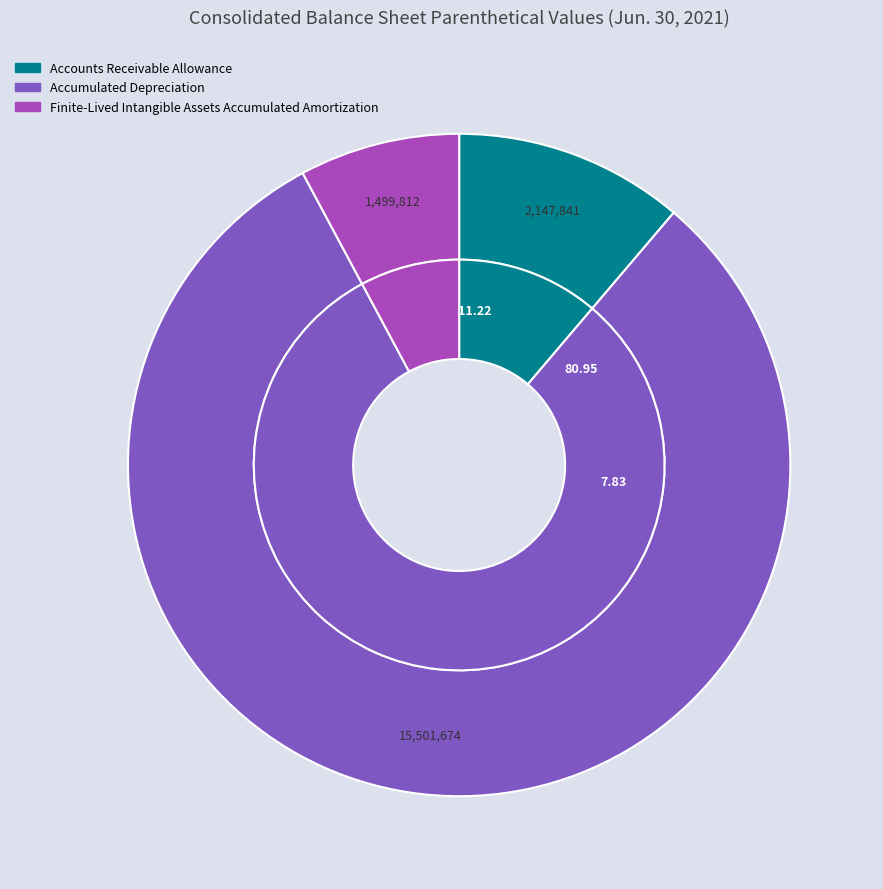

What percentage is NOT represented by Accounts Receivable Allowance?

88.8%